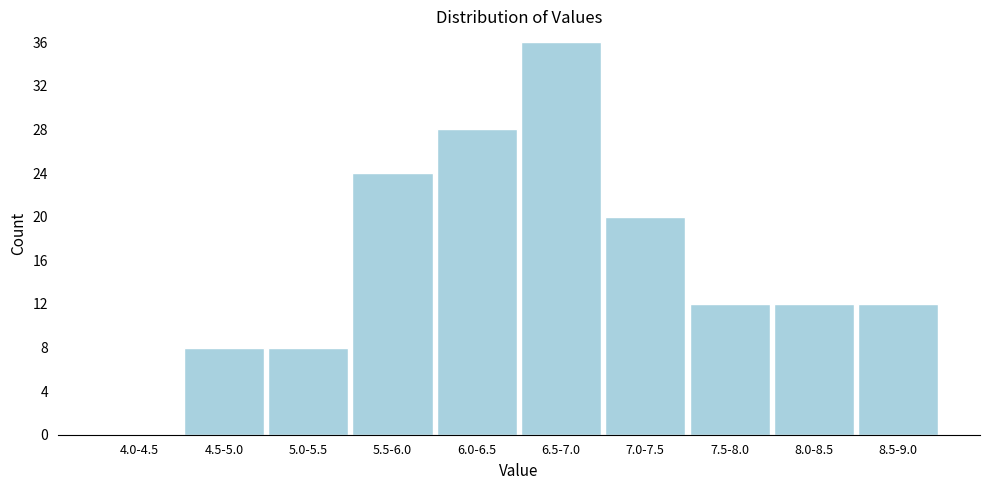

Reading left to right, what are all the values shown in this chart?

4.0-4.5=0	4.5-5.0=8	5.0-5.5=8	5.5-6.0=24	6.0-6.5=28	6.5-7.0=36	7.0-7.5=20	7.5-8.0=12	8.0-8.5=12	8.5-9.0=12